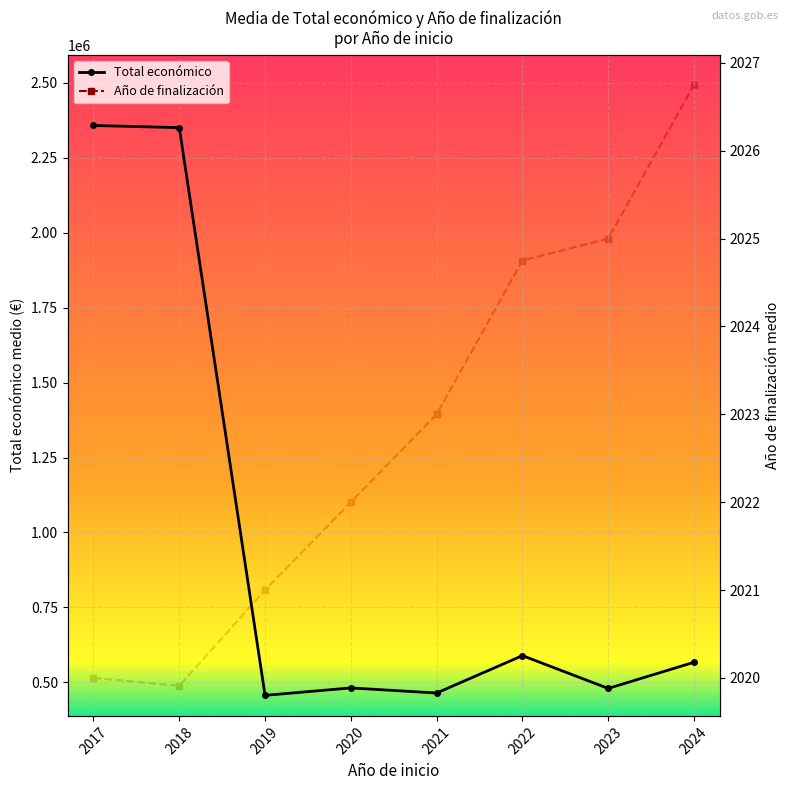

What is the difference between the Año de finalización values at 2018 and 2021?

3.1